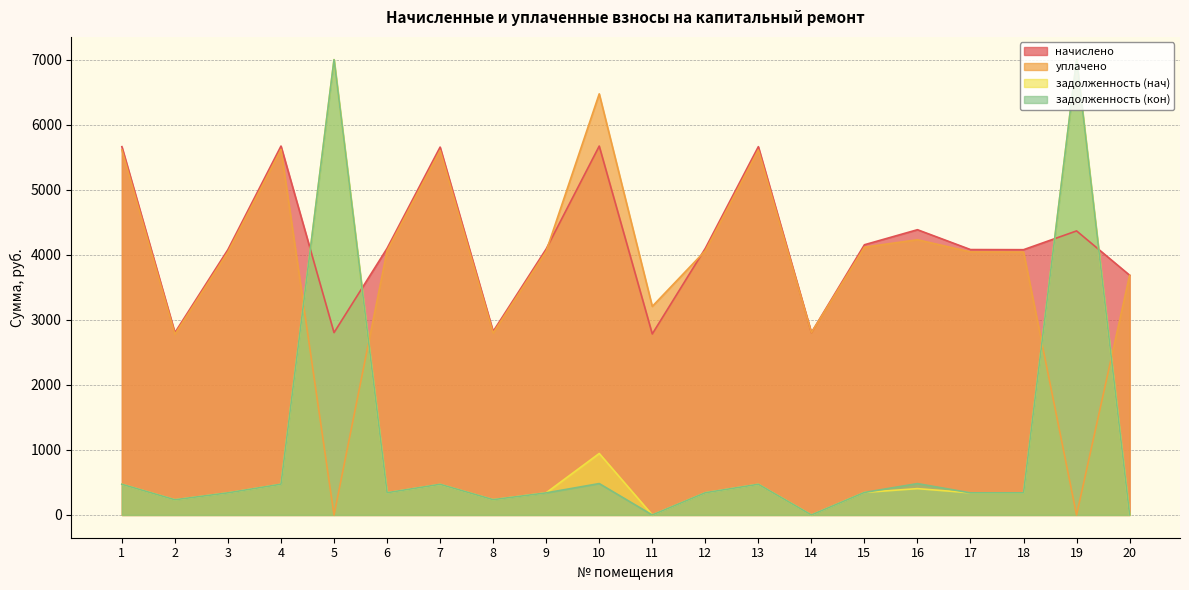

How many values in уплачено are above zero?

18